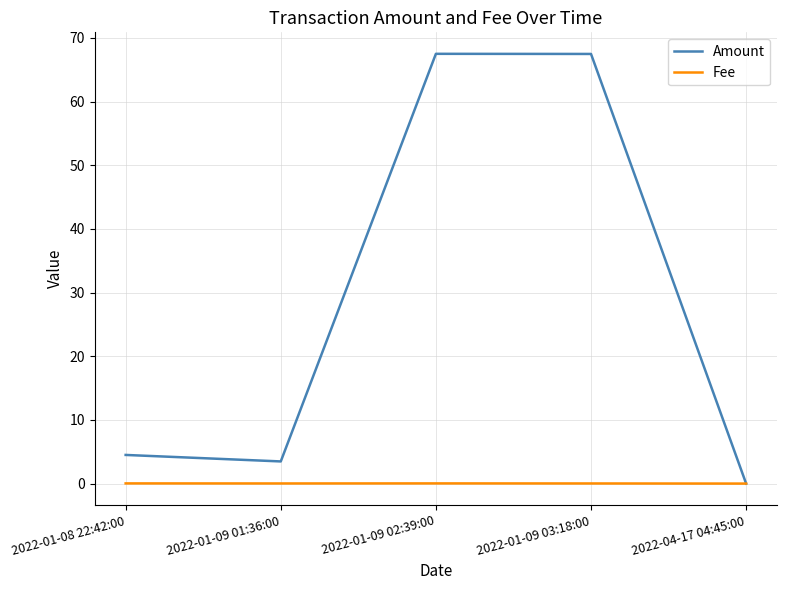

Which series has the largest total across all categories?

Amount